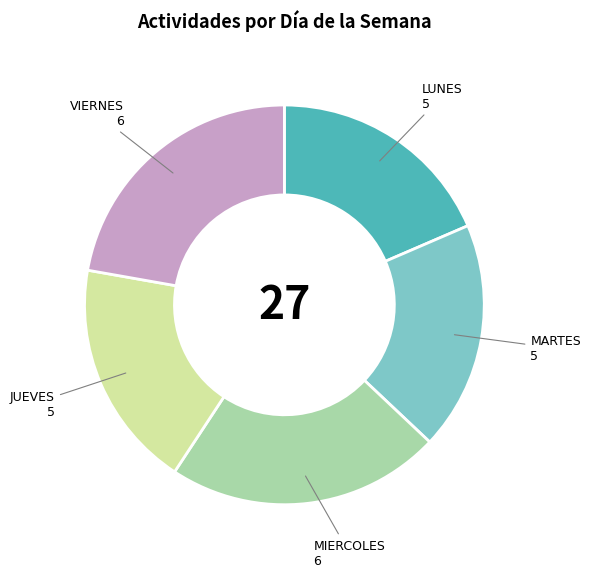

Combined, do VIERNES and LUNES account for over 50%?

No